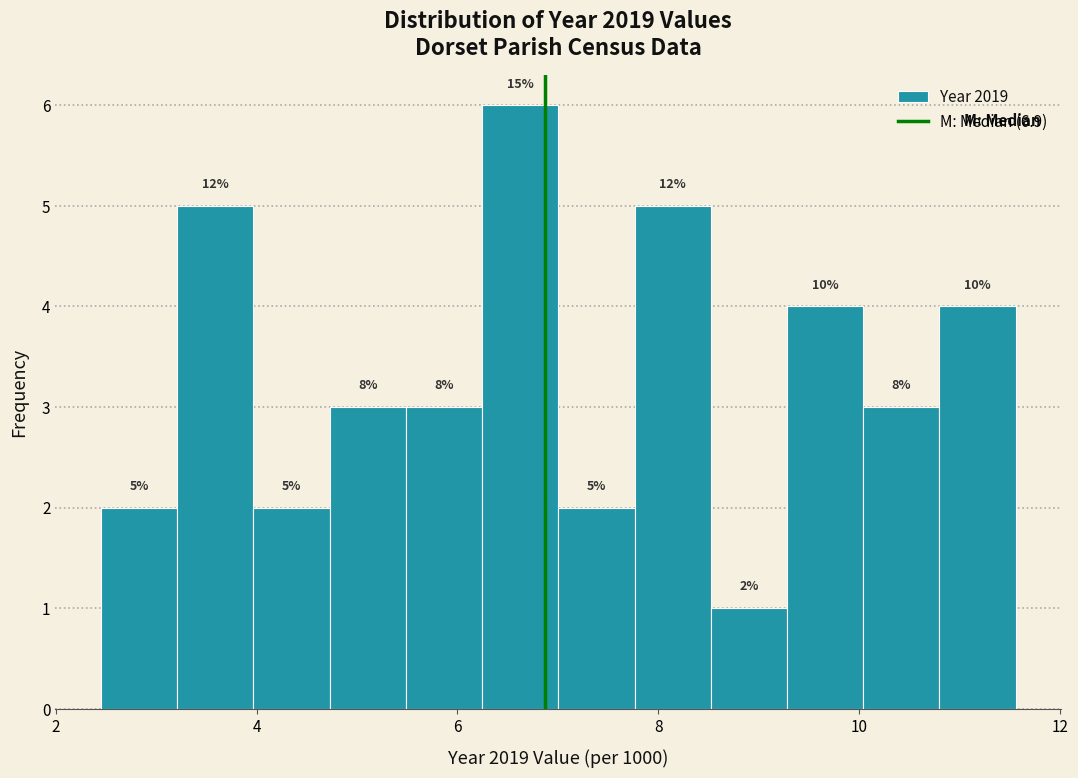

Read against the x-axis, roughly where is the centre of the tallest bar?

6.6